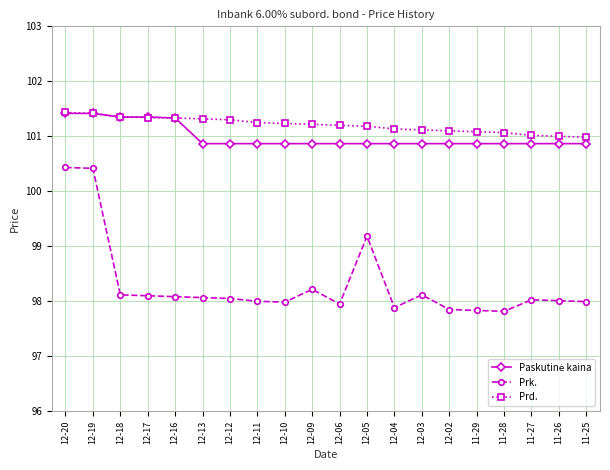

What value does the Prd. series have at 11-29?

101.1